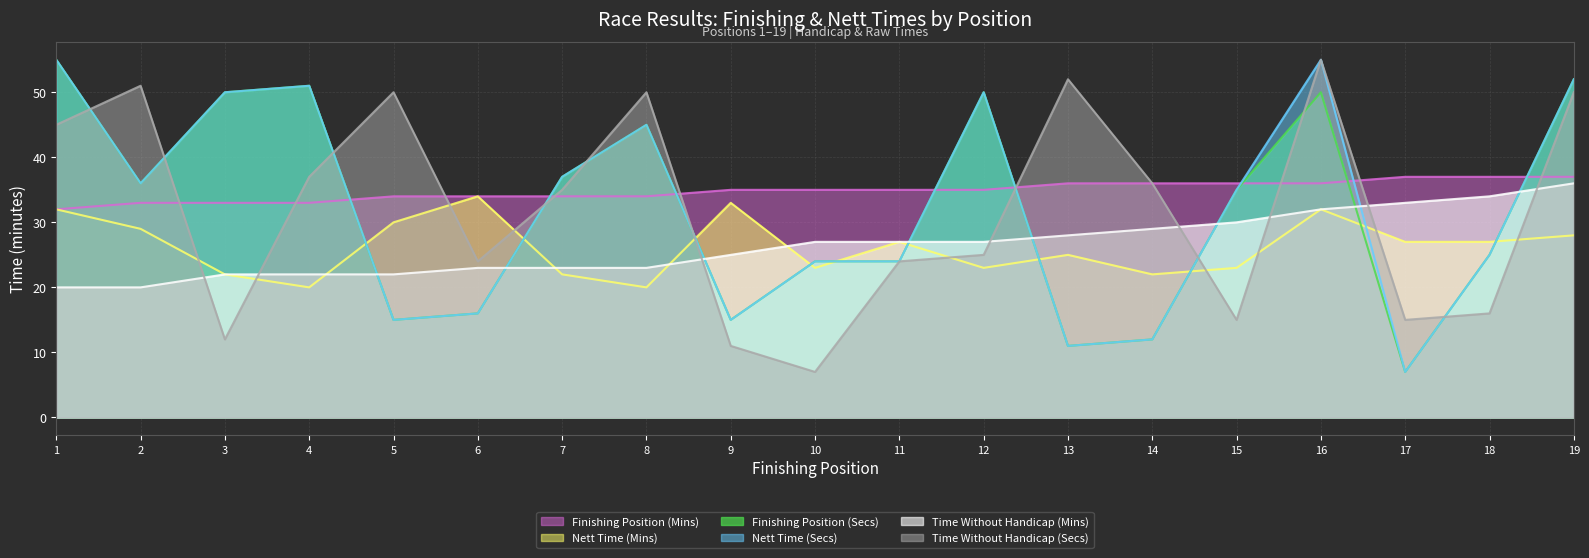

After their last crossing, which series has the higher values: Nett Time (Secs) or Finishing Position (Mins)?

Nett Time (Secs)